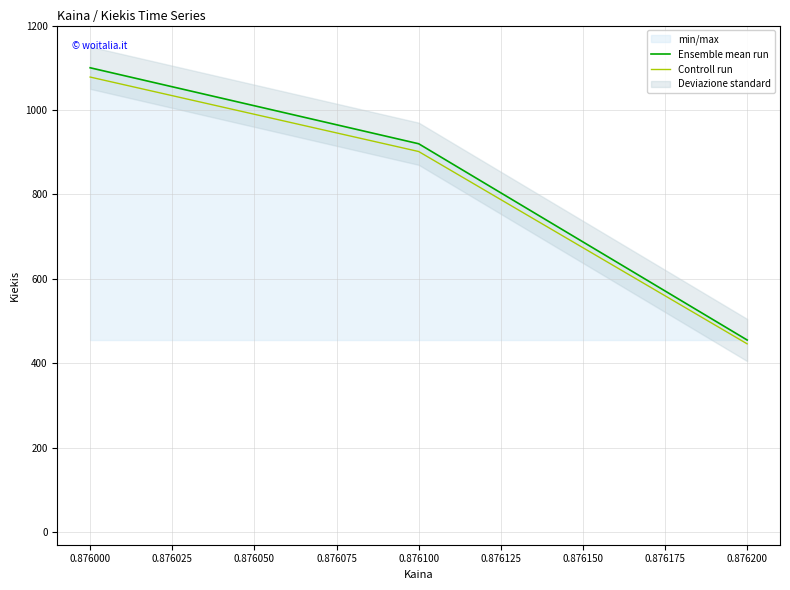

What is the maximum value for Ensemble mean run?

1100.0